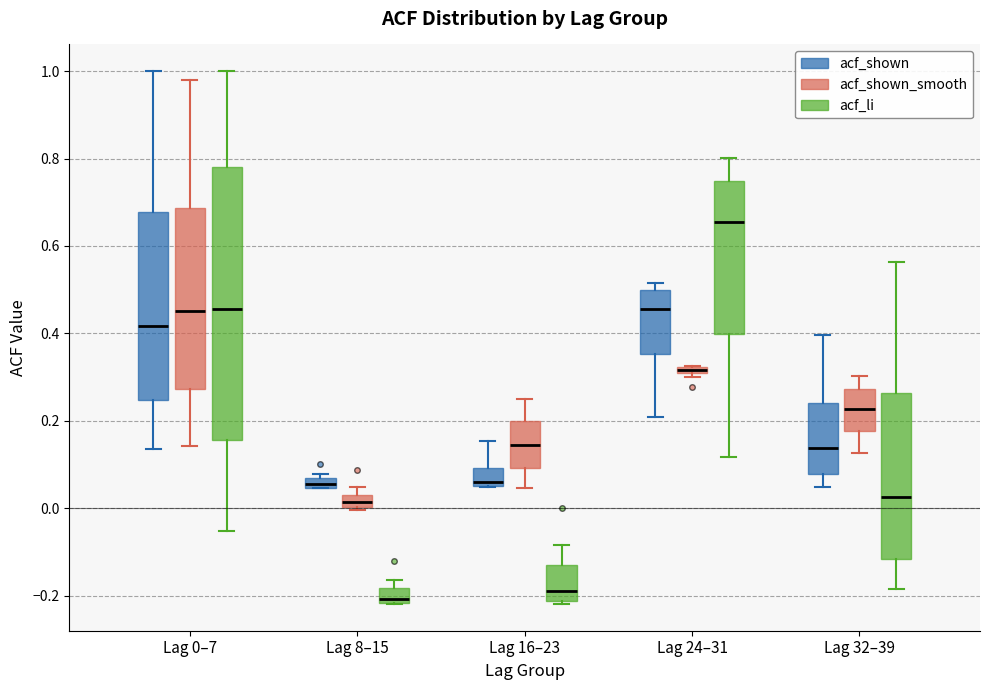

Where does the upper whisker of the box for Lag 0–7 (acf_shown) end on the y-axis? The values are not printed on the chart, so give them approximately, as read against the axis.

1.00